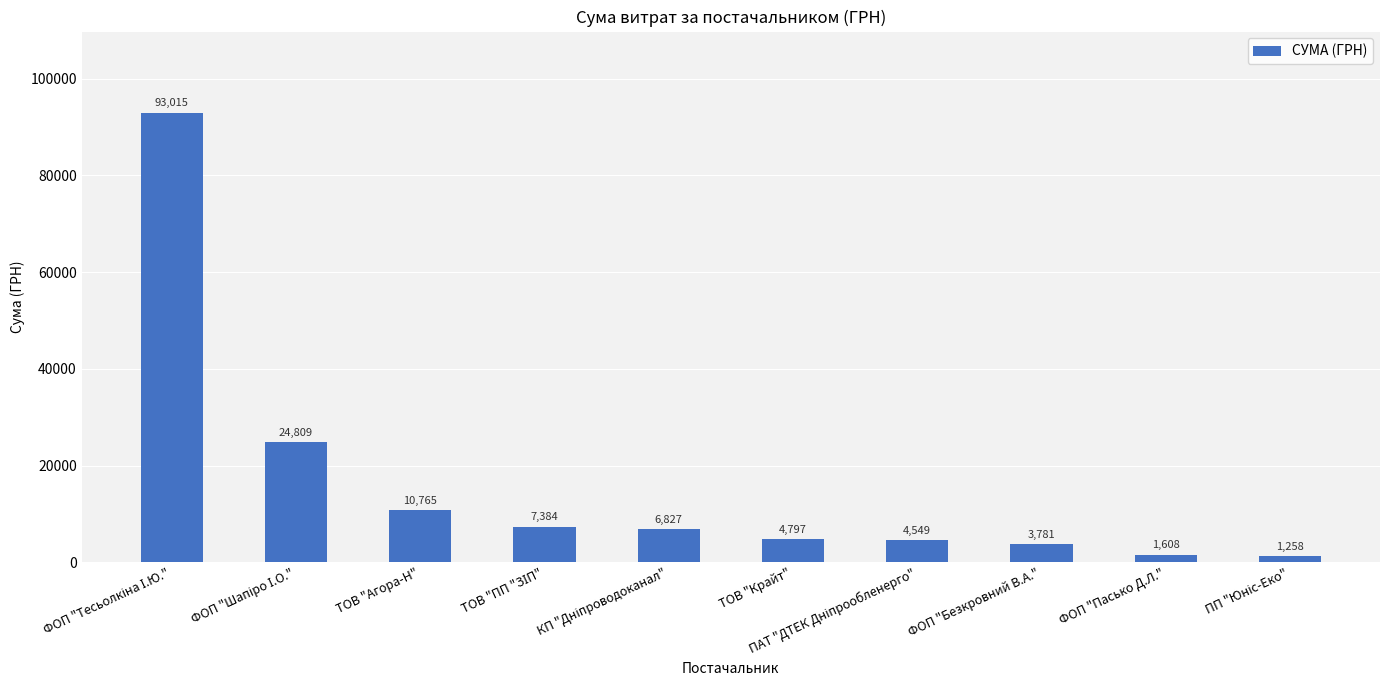

What is the label of the 2nd bar from the right?

ФОП "Пасько Д.Л."